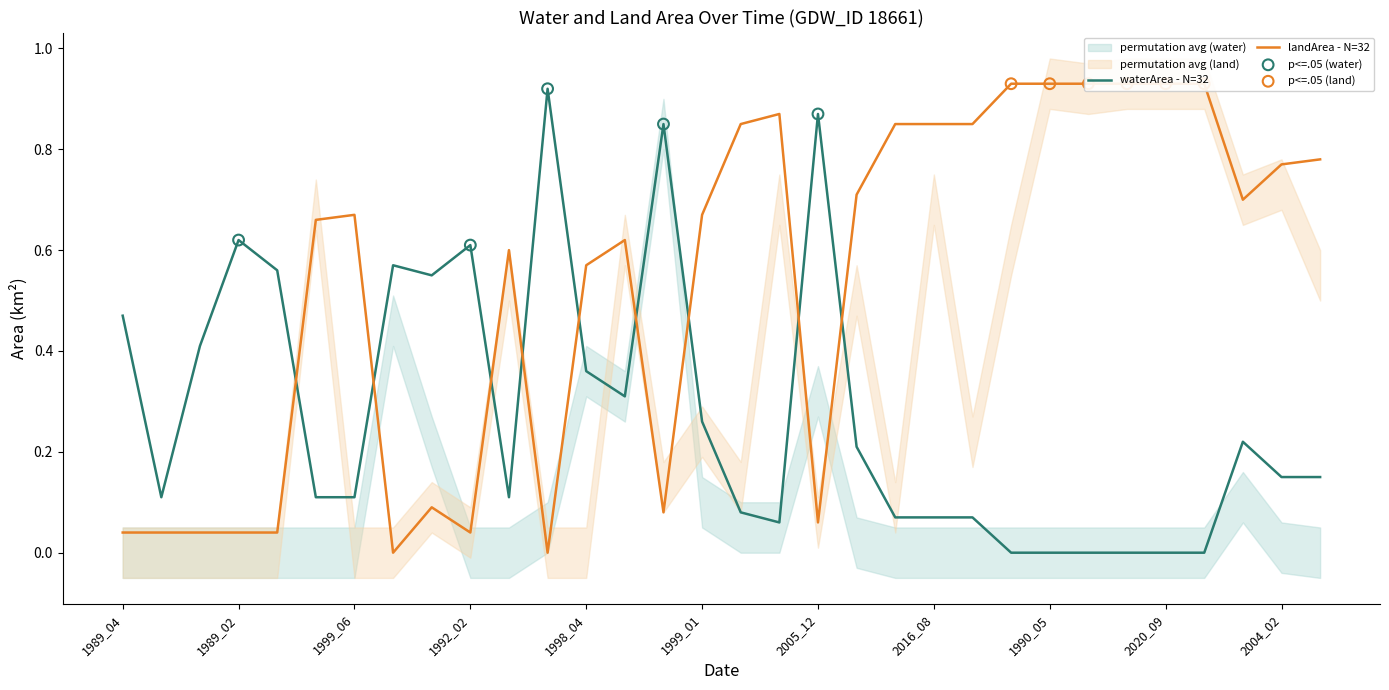

Which series reaches the minimum Y coordinate?

waterArea